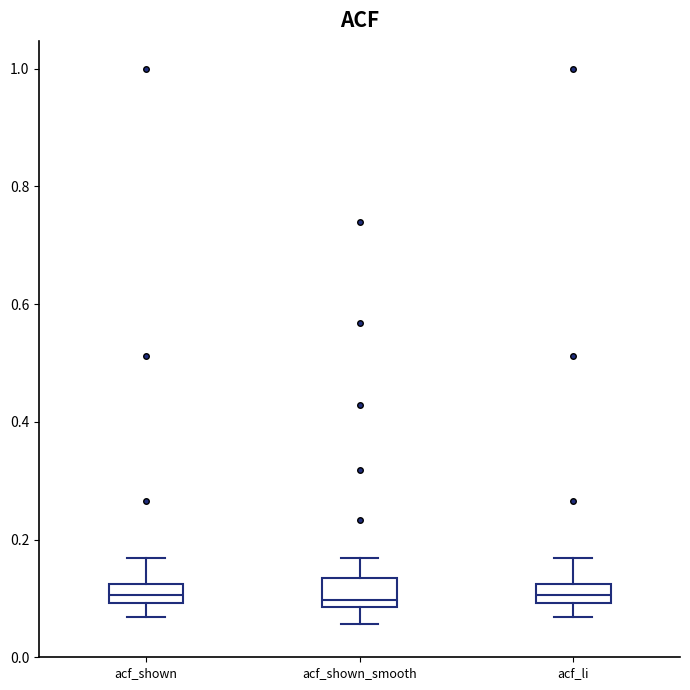

Where does the lower whisker of the box for acf_shown_smooth end on the y-axis? The values are not printed on the chart, so give them approximately, as read against the axis.

0.06